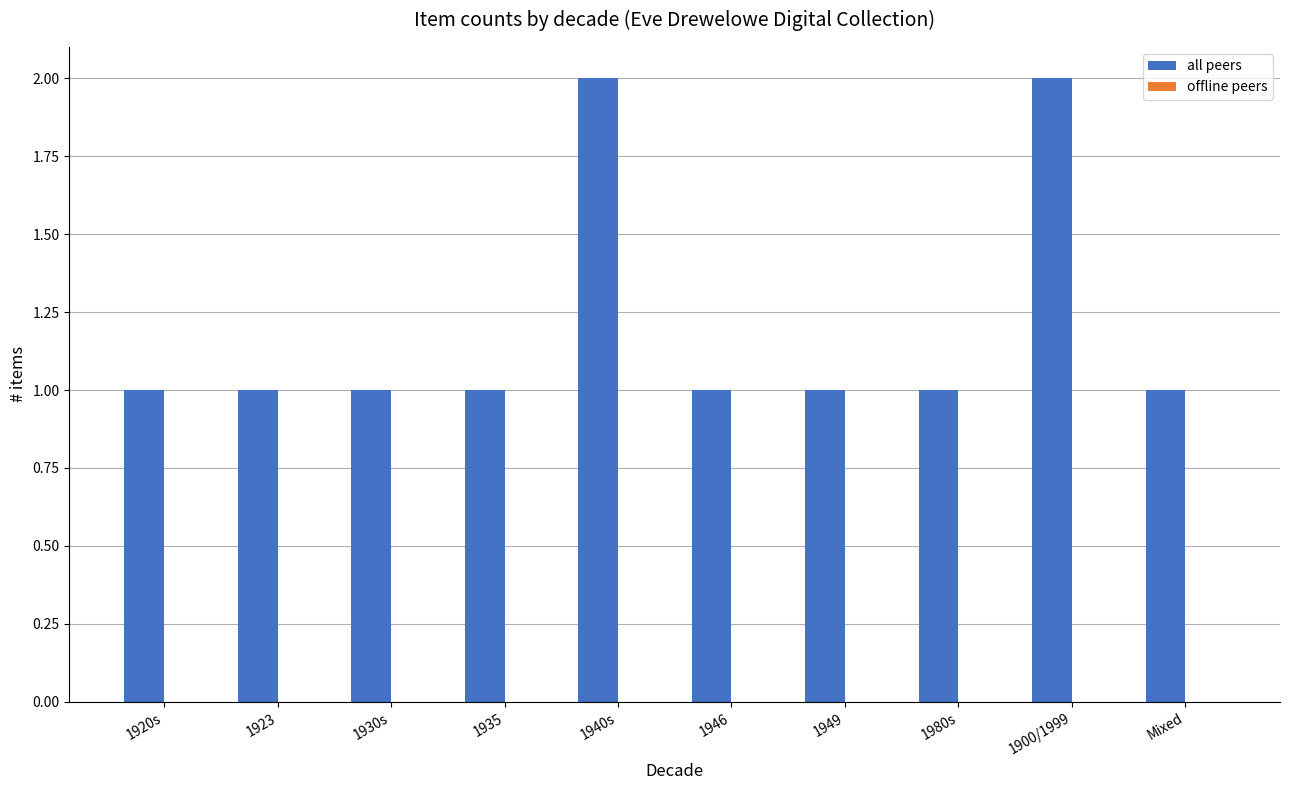

What is the change in value from 1923 to 1900/1999?

+1